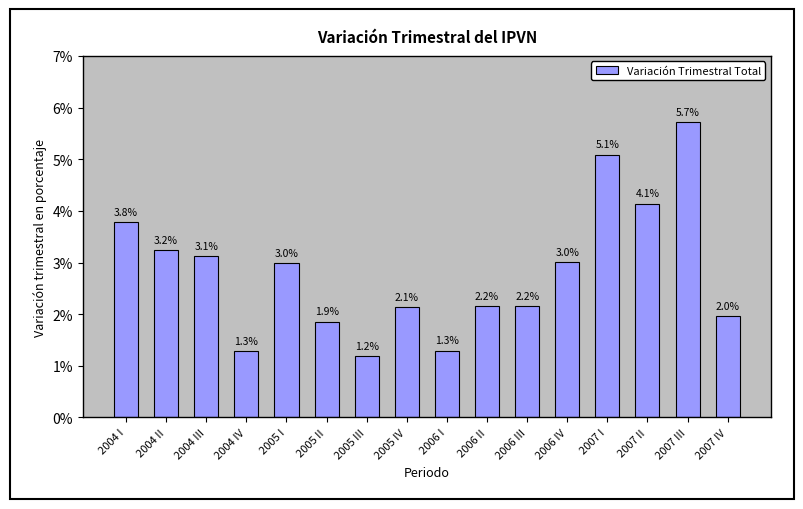

What is the label of the 5th bar from the left?

2005 I